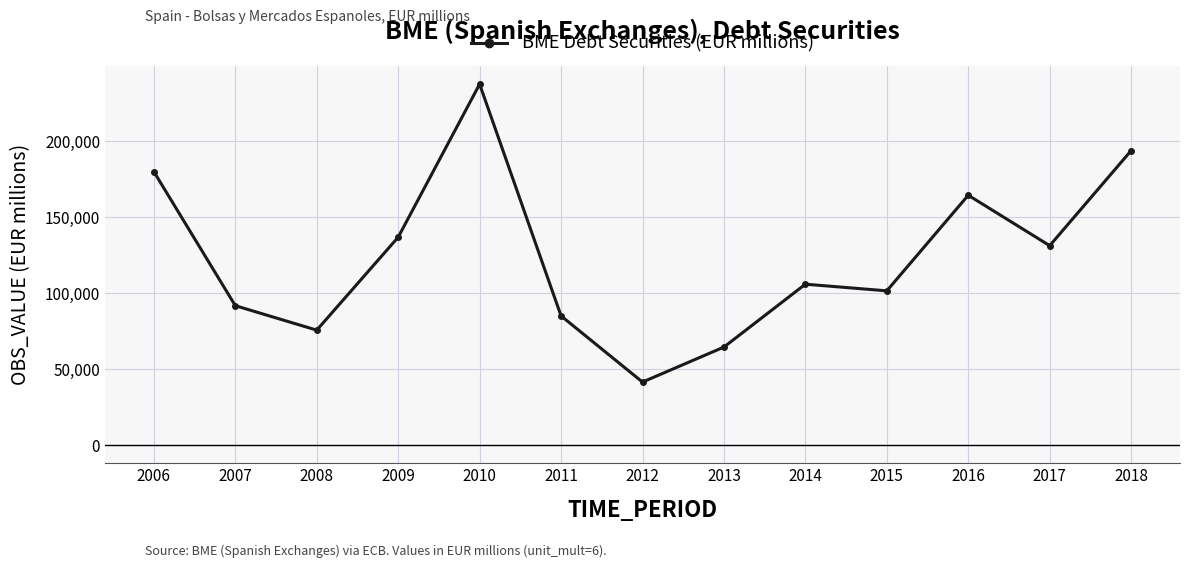

Does the chart display data point markers on the line(s)?

Yes